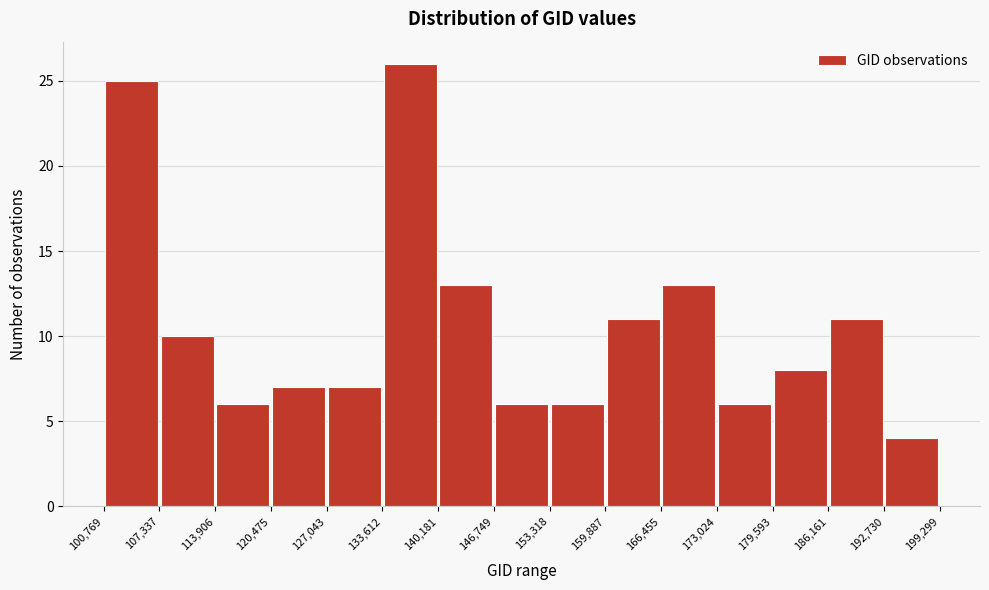

Over which range of the x-axis is the bar tallest?

133,612 to 140,181